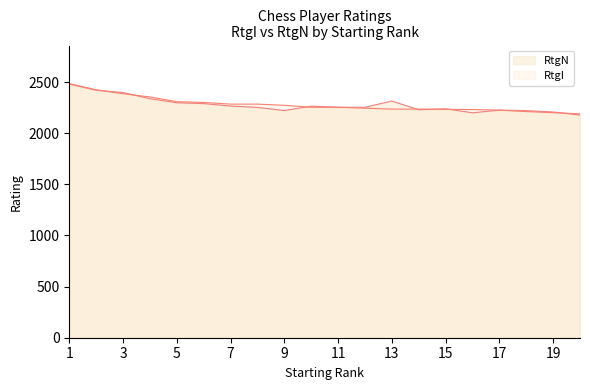

In RtgN, how many points are lower than both neighbors (excluding endpoints)?

3